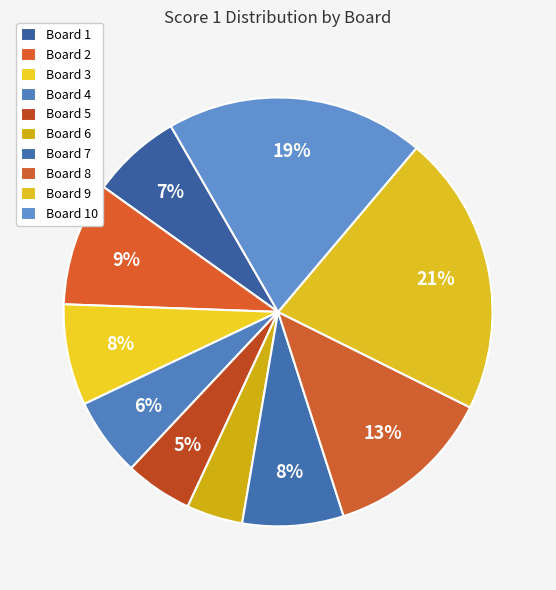

Does any single category account for the majority?

No